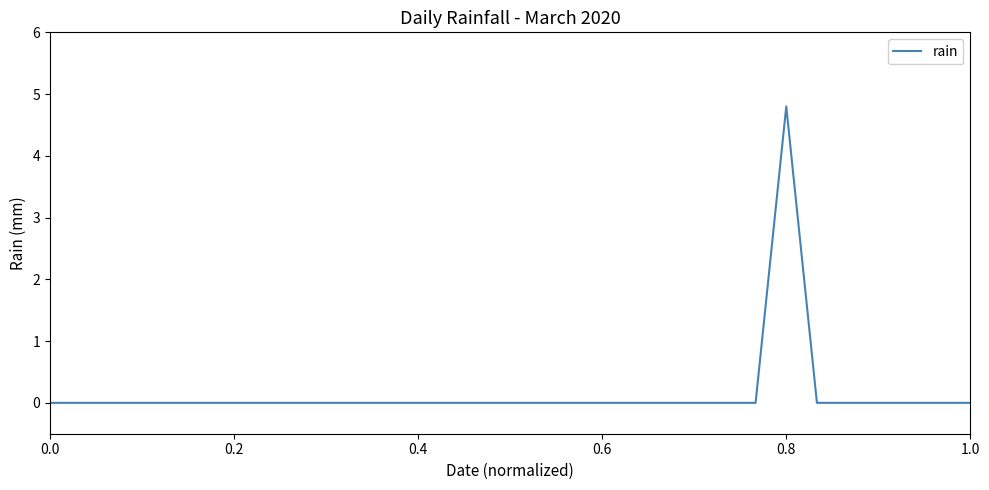

What is the greatest value displayed?

4.8